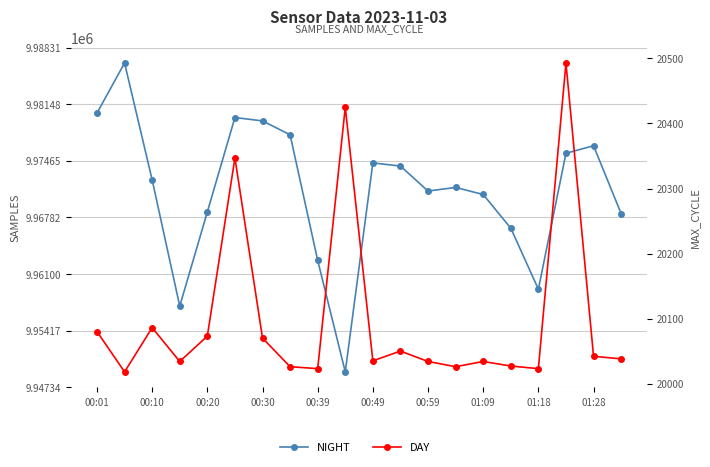

Reading left to right, list all the values displayed in this chart.

NIGHT: 9980408	9986445	9972356	9957135	9968488	9979871	9979464	9977790	9962651	9949204	9974397	9974019	9971005	9971443	9970591	9966529	9959173	9975564	9976465	9968282
DAY: 20080	20018	20086	20034	20073	20347	20070	20026	20023	20425	20035	20050	20034	20026	20034	20027	20023	20493	20042	20038